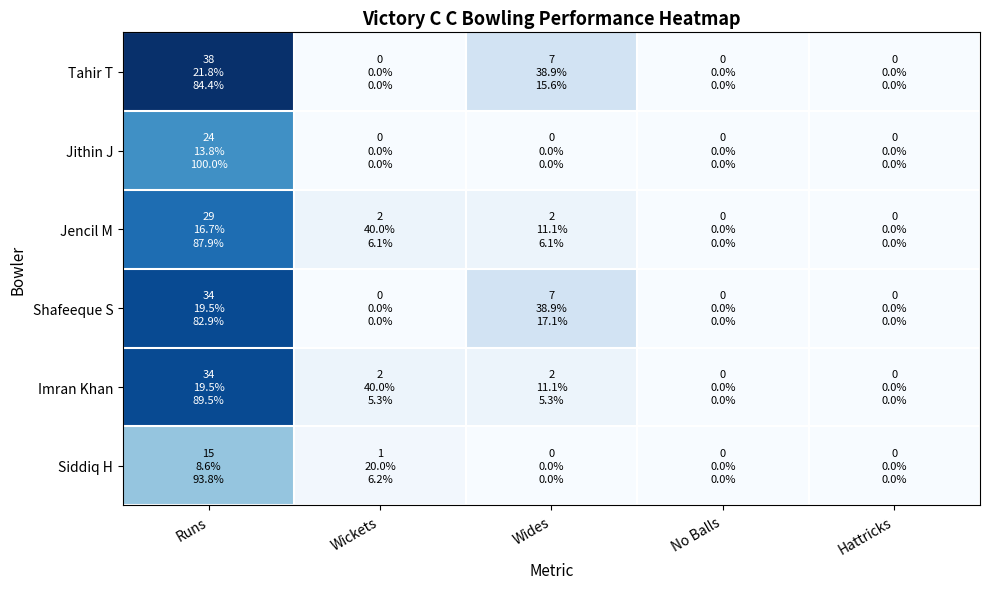

Reading left to right, transcribe all the data shown in this chart.

Tahir T: Runs=38	Wickets=0	Wides=7	No Balls=0	Hattricks=0
Jithin J: Runs=24	Wickets=0	Wides=0	No Balls=0	Hattricks=0
Jencil M: Runs=29	Wickets=2	Wides=2	No Balls=0	Hattricks=0
Shafeeque S: Runs=34	Wickets=0	Wides=7	No Balls=0	Hattricks=0
Imran Khan: Runs=34	Wickets=2	Wides=2	No Balls=0	Hattricks=0
Siddiq H: Runs=15	Wickets=1	Wides=0	No Balls=0	Hattricks=0